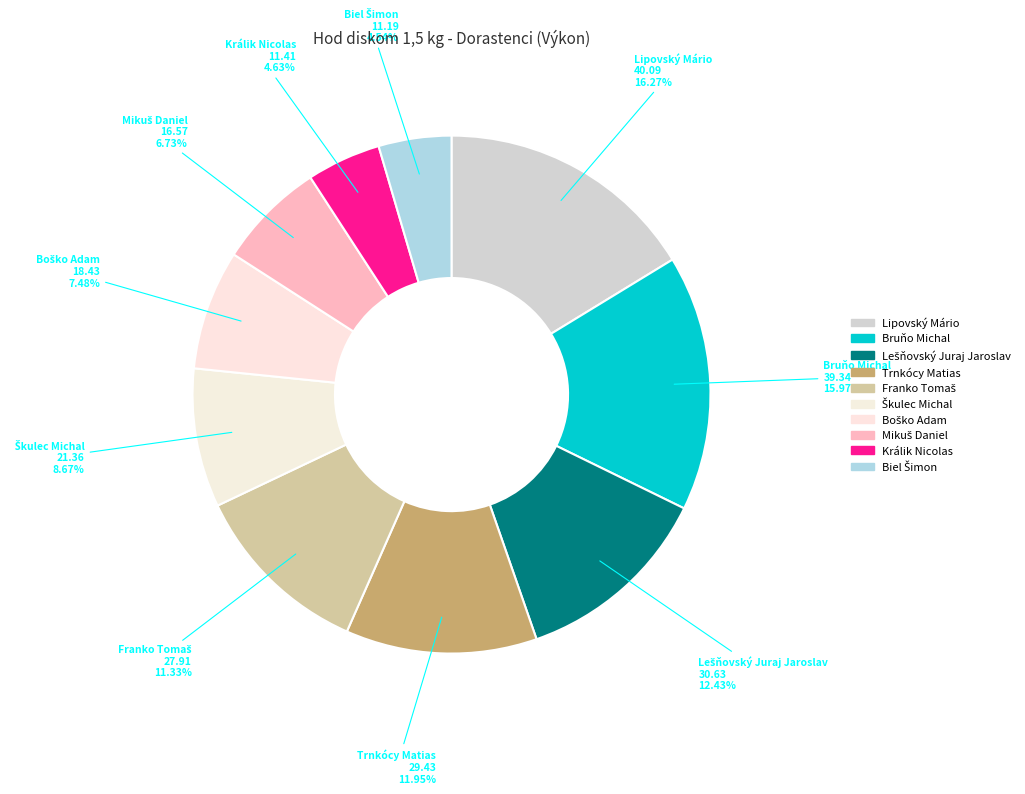

Does Trnkócy Matias represent more than half of the total?

No